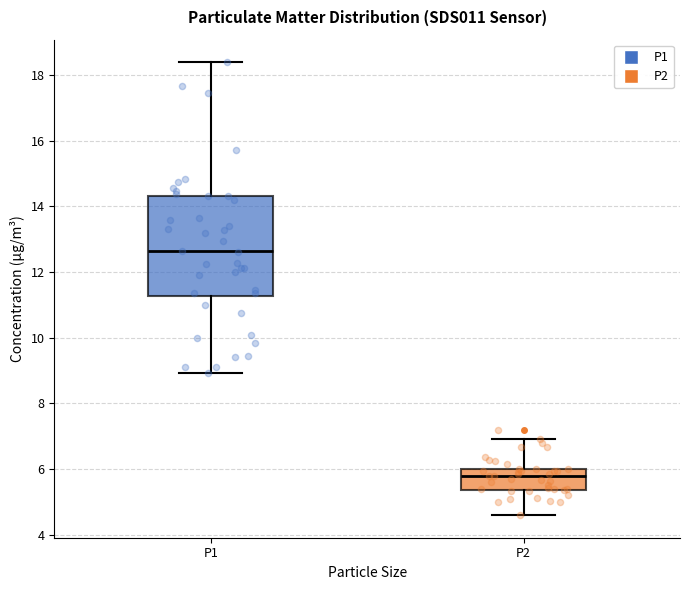

Which box has the highest median line?

P1